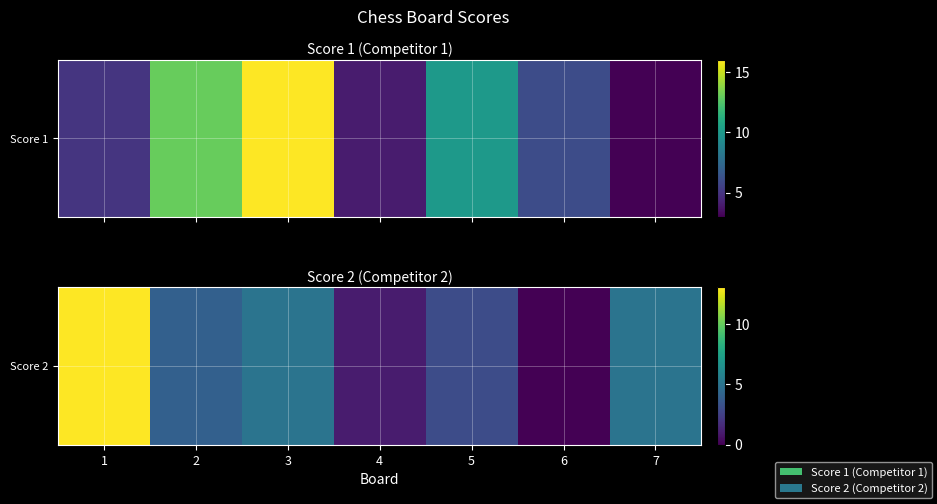

Rank the categories by value from lowest to highest.

6, 4, 5, 2, 3, 7, 1